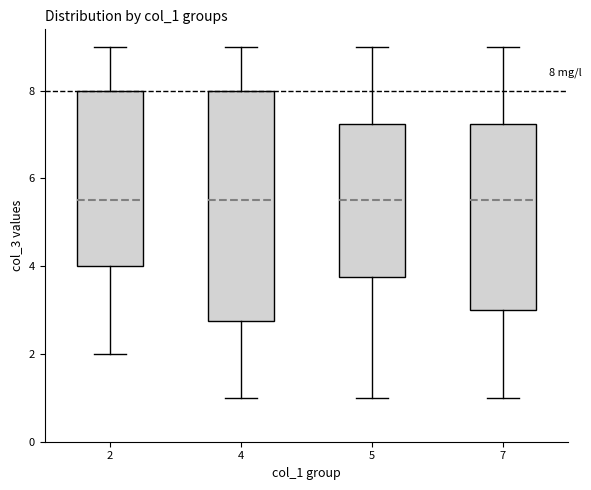

Comparing the boxes themselves (not the whiskers), which one is the tallest?

4